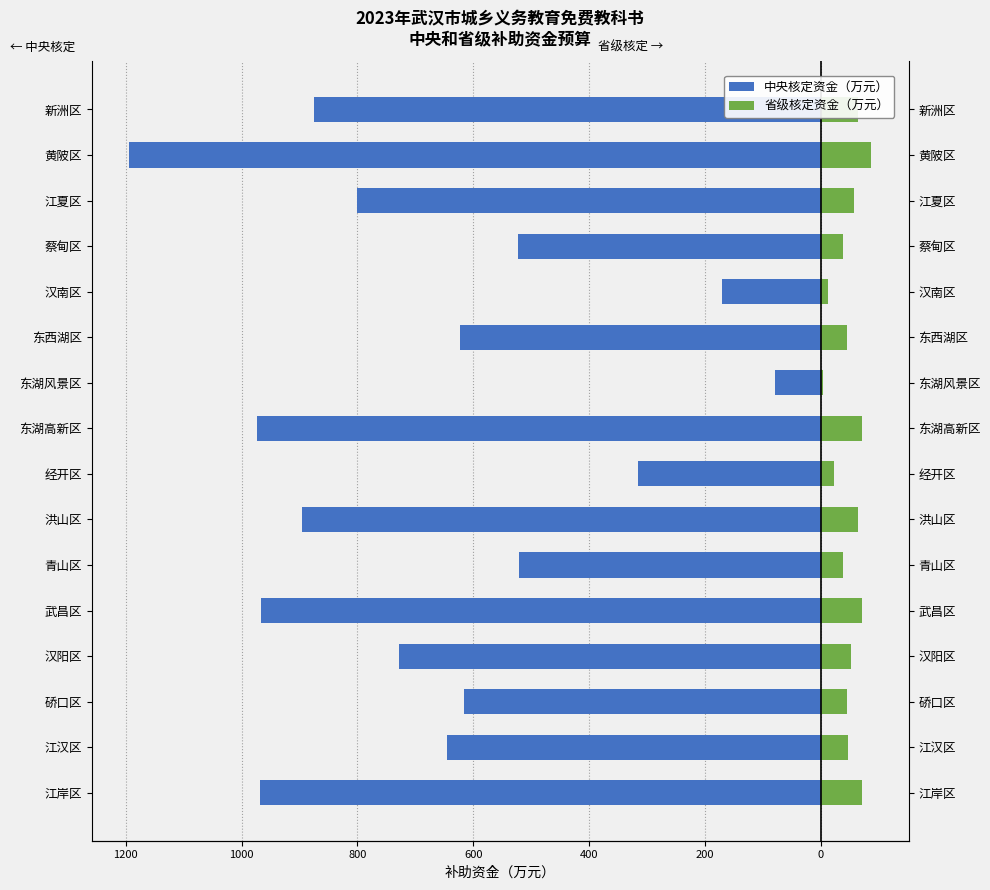

Are the bars horizontal?

Yes